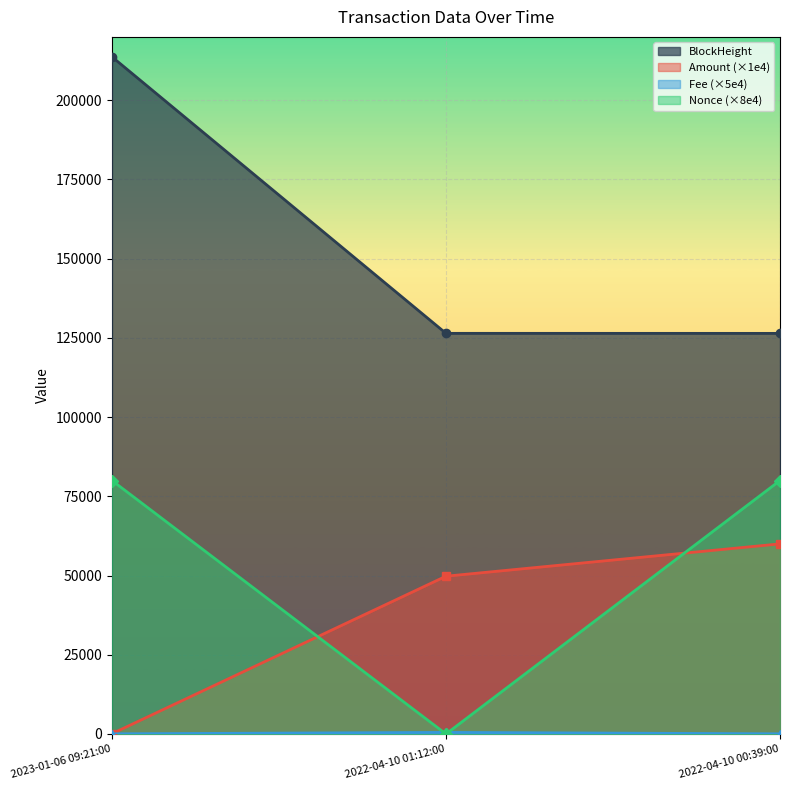

What are all the series names shown in the legend?

Amount, Fee, Nonce, BlockHeight